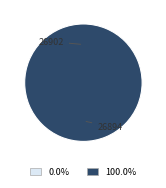

To the nearest percent, what is the average slice percentage?

50%